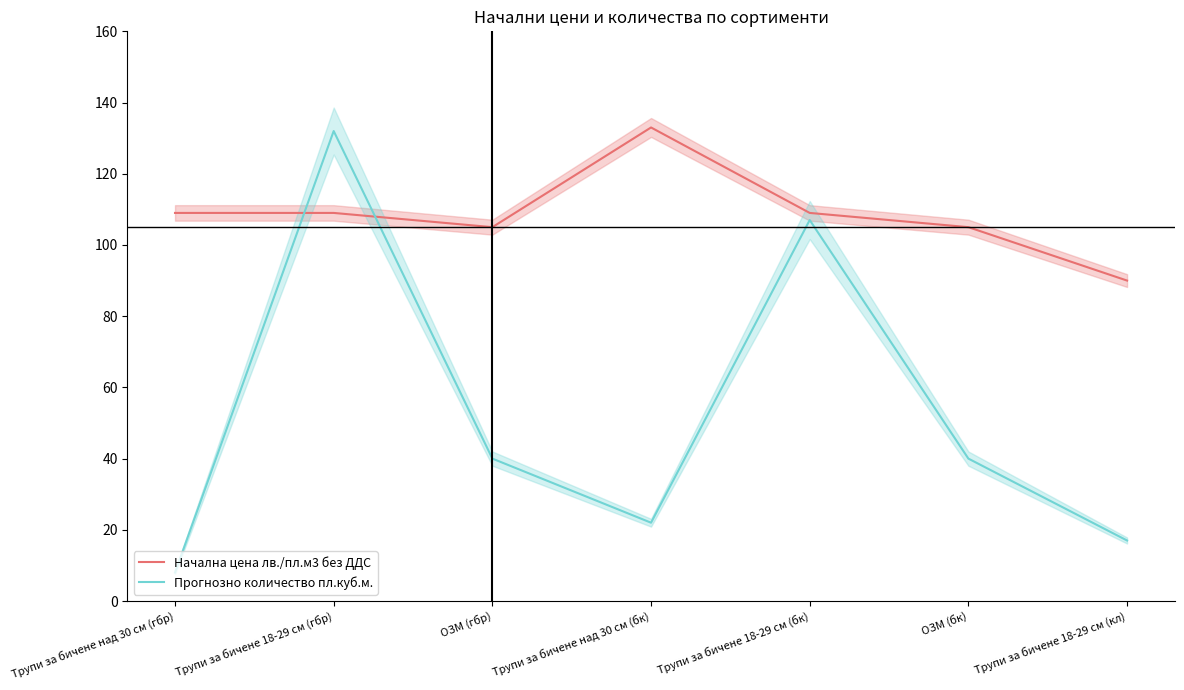

What is the average value of the Прогнозно количество пл.куб.м. series?

52